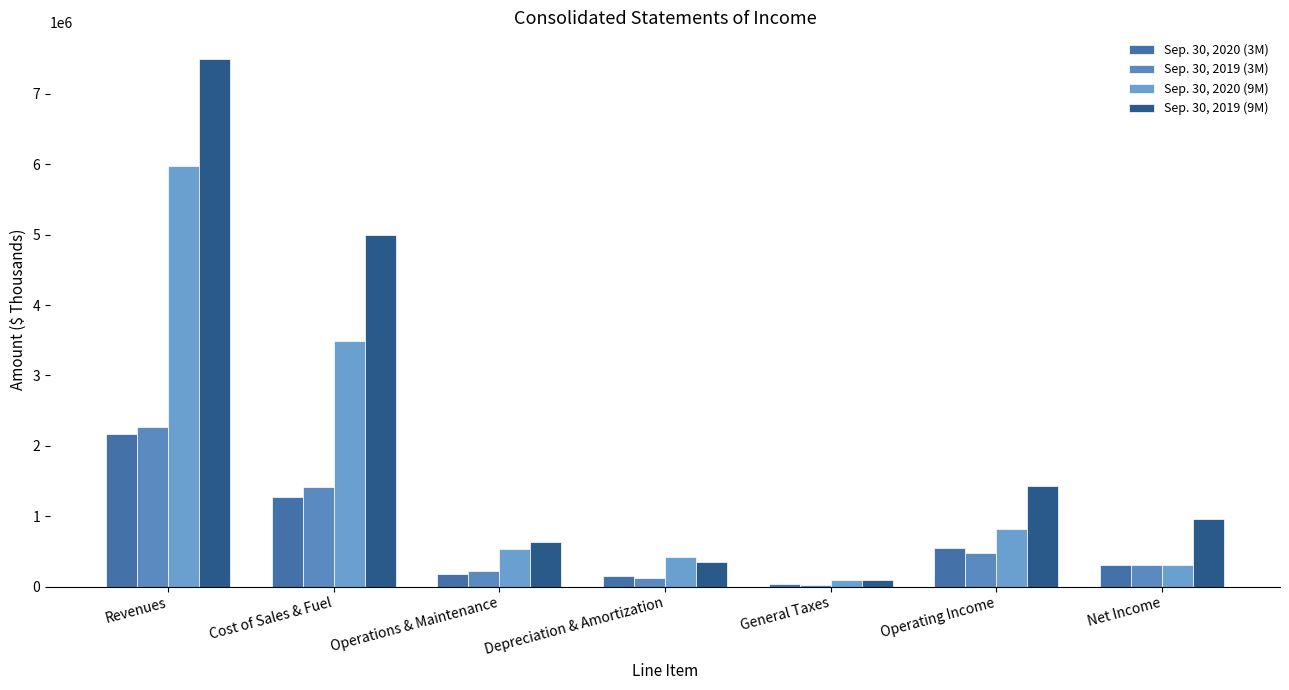

What position from the right is Cost of Sales & Fuel?

6